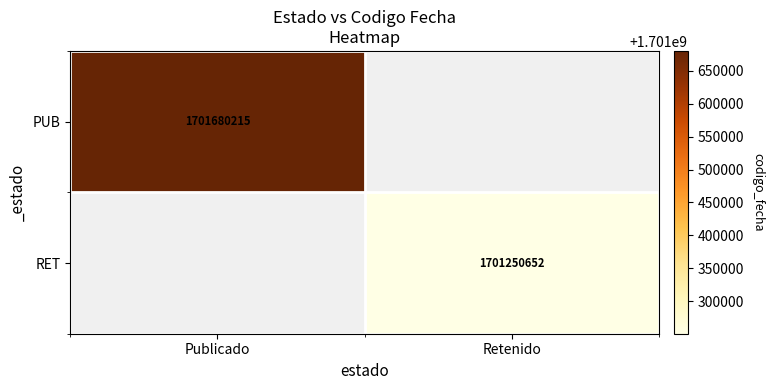

Is the value of PUB at Publicado greater than the value of RET at Retenido?

Yes